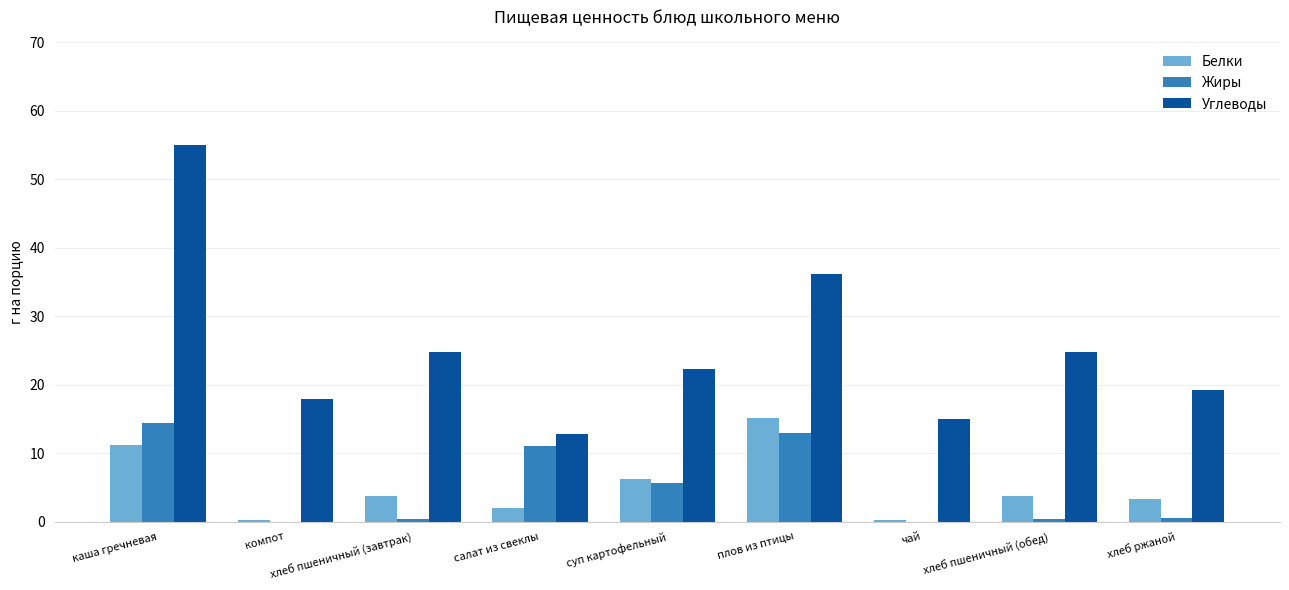

What is the total value across all series at каша гречневая?

80.6